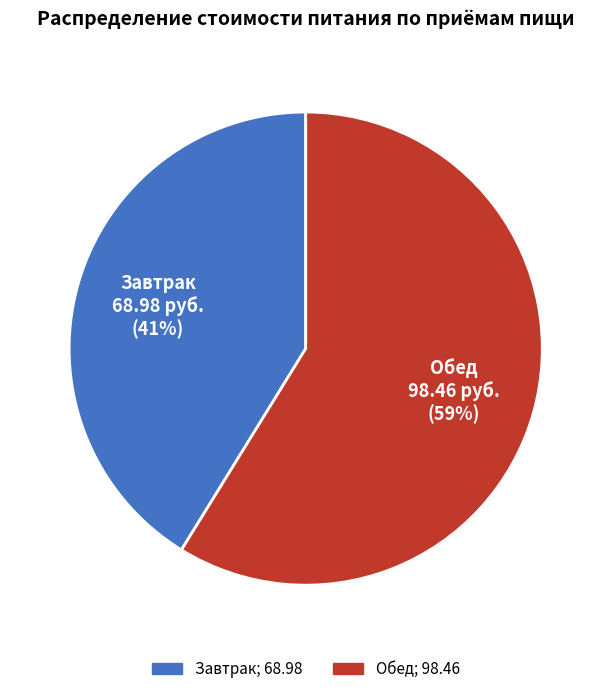

Is the sum of Обед and Завтрак greater than half?

Yes